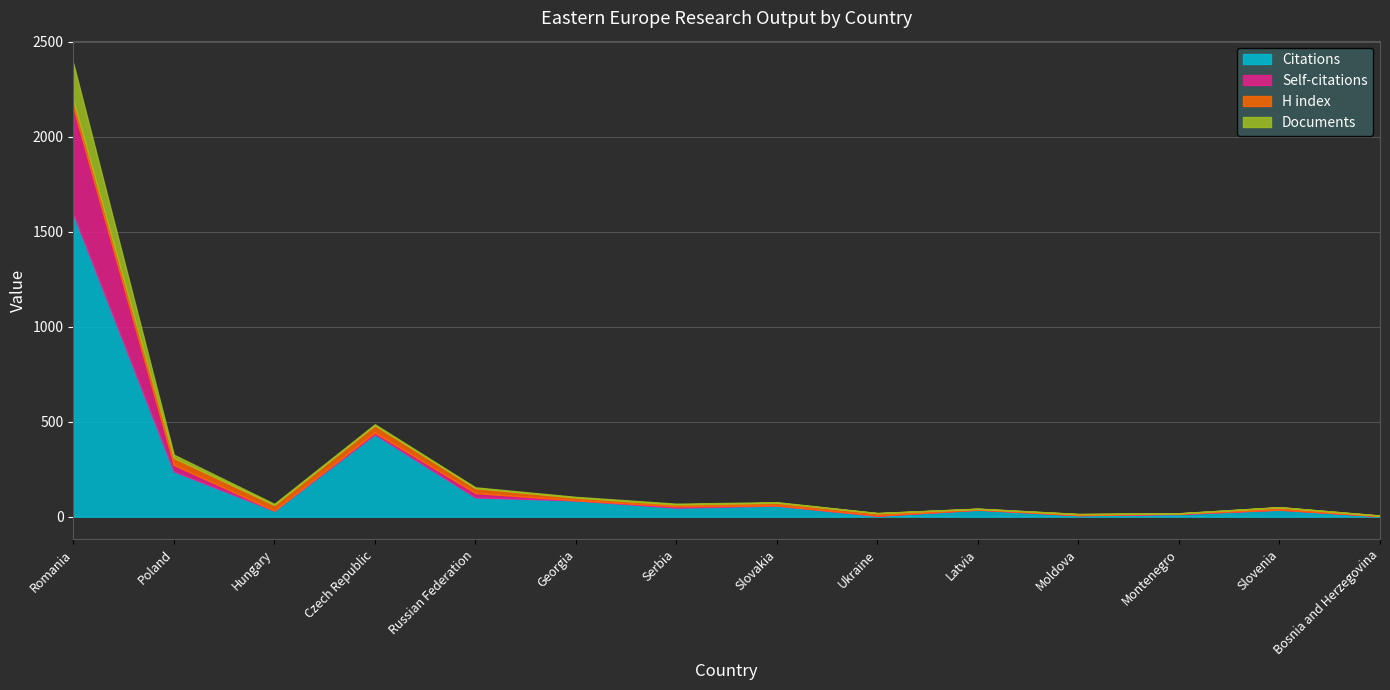

At which category is the sum across all series the highest?

Romania